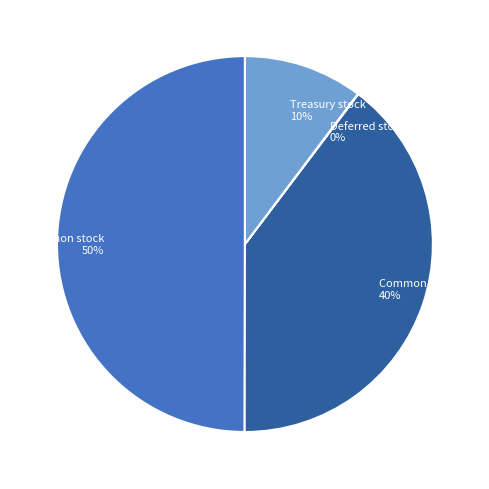

To the nearest percent, what is the average slice percentage?

25%